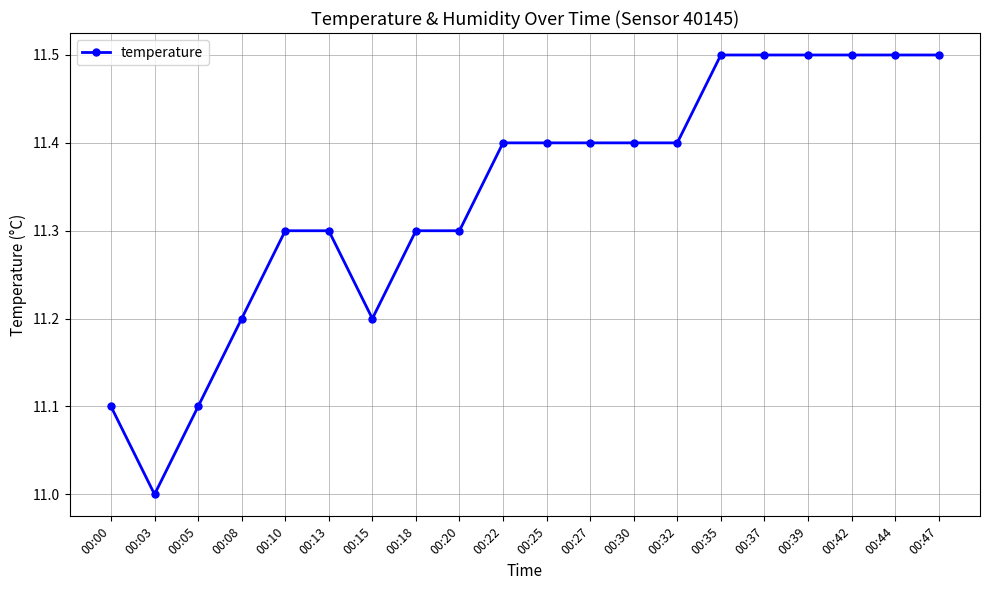

The chart shows a value of 3.3 at 00:35. True or false?

False